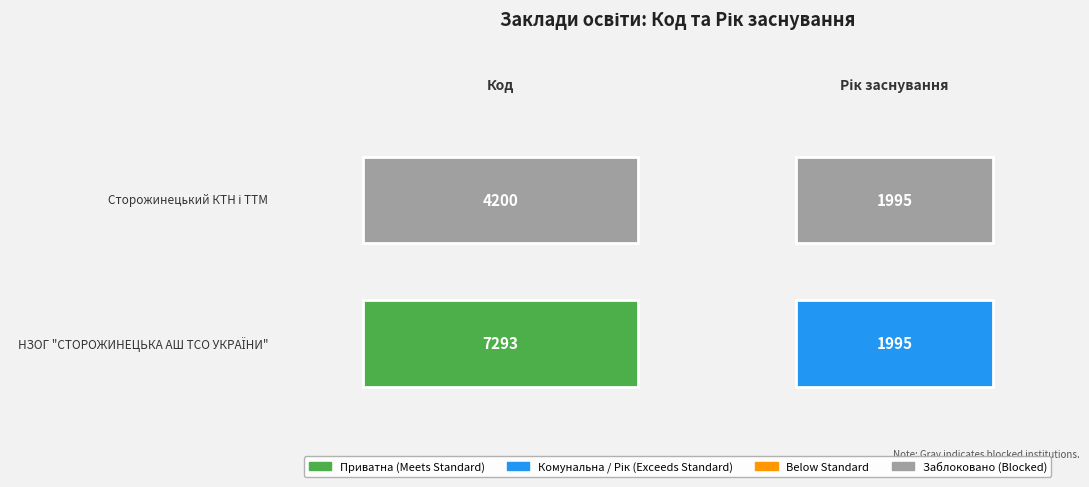

The Сторожинецький комбінат трудового навчання і технічних та творчих можливостей series shows 1154 at Рік заснування. True or false?

False